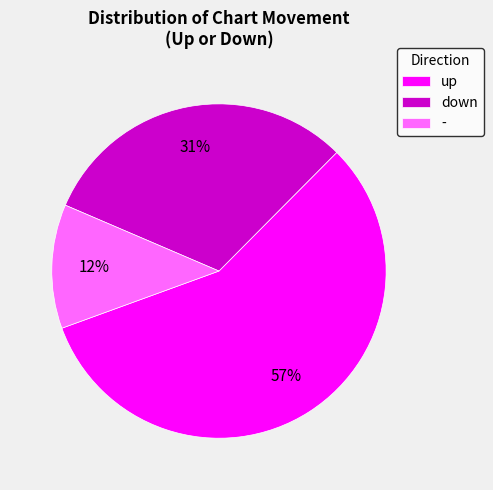

Which category has the biggest portion of the pie?

up